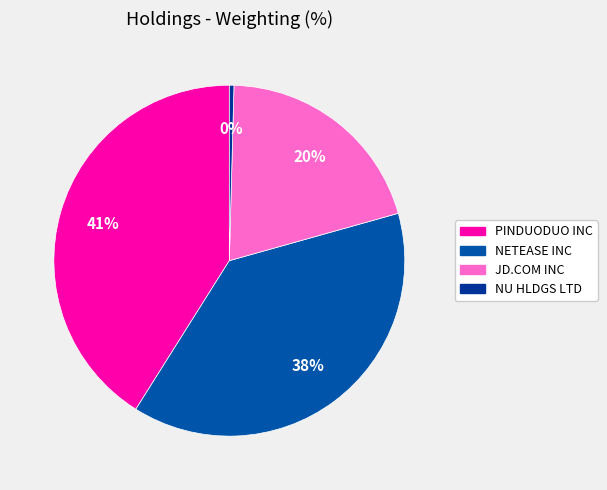

Is it true that NU HLDGS LTD is 1% of the pie?

False